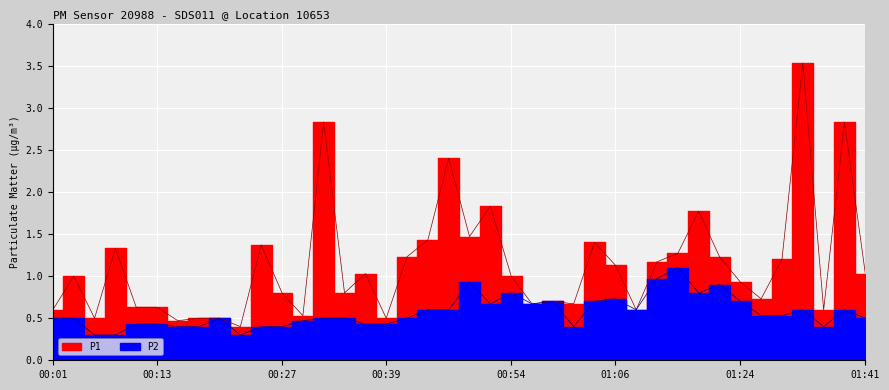

Rank the series by their maximum value, from highest to lowest.

P1, P2